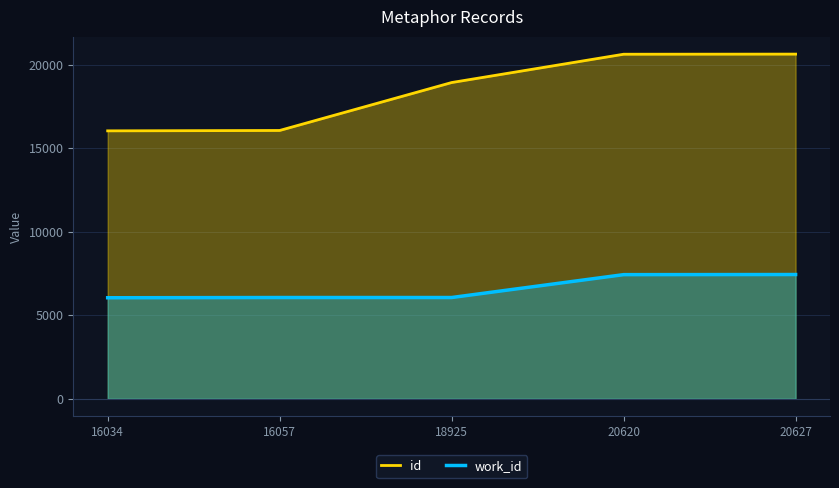

What are all the series names shown in the legend?

id, work_id